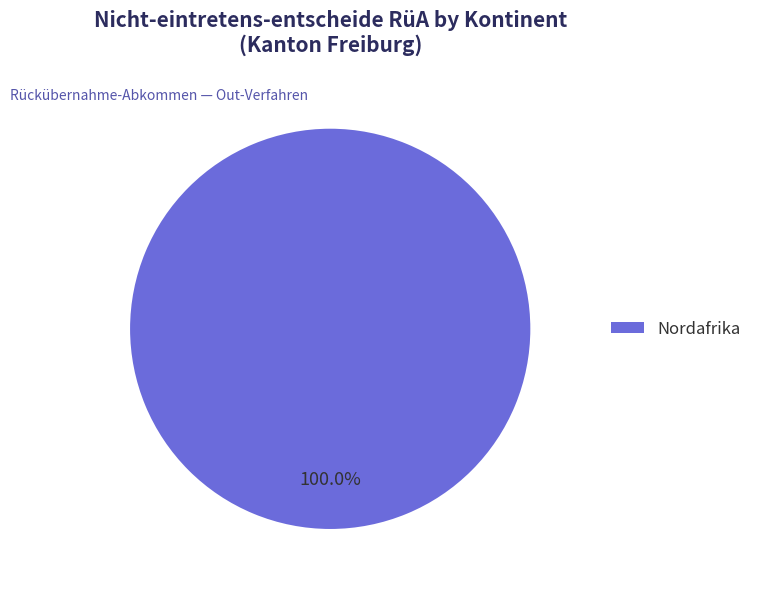

Rank the categories by value from lowest to highest.

Nordafrika